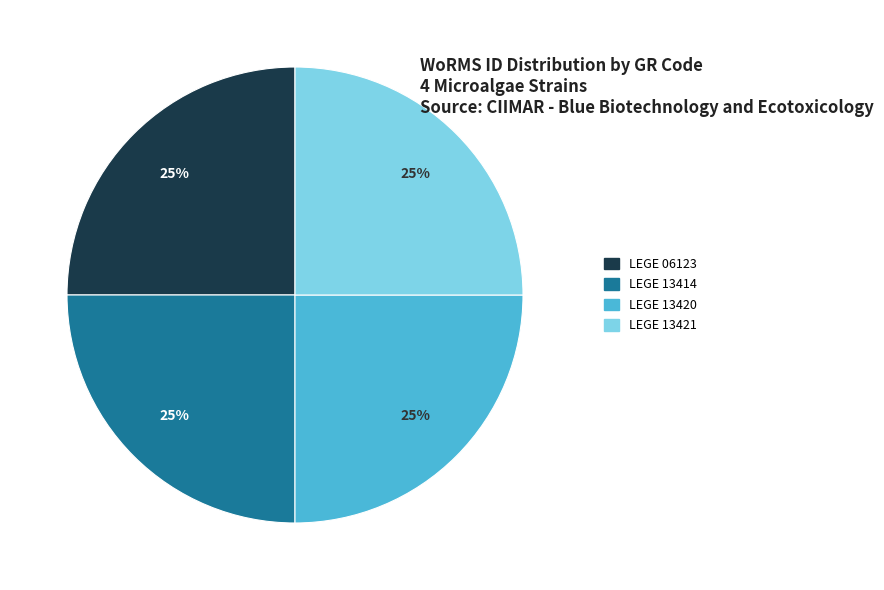

What percentage is the LEGE 06123 slice, to the nearest percent?

25%